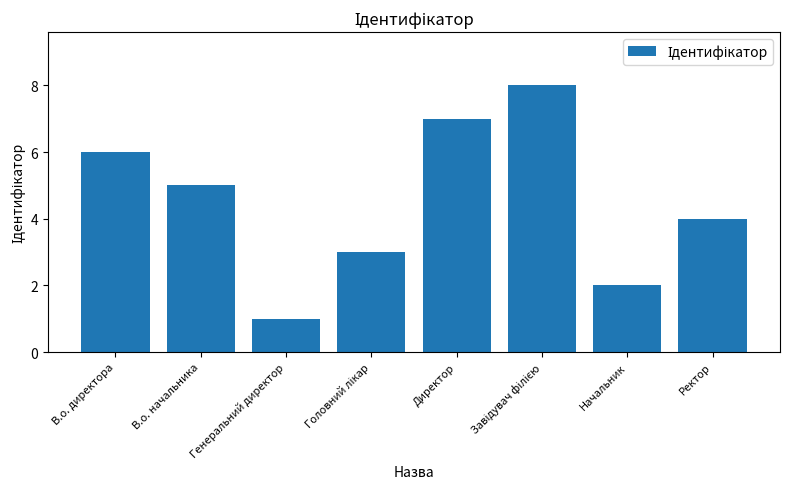

What is the sum of all values?

36